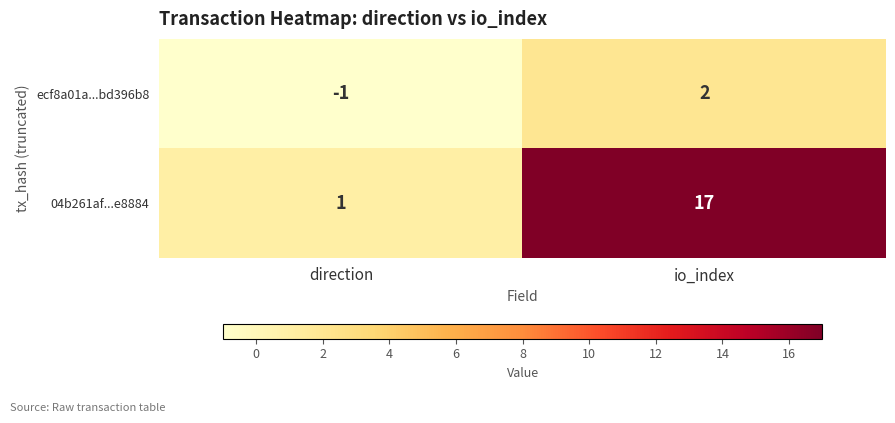

What is the difference between the maximum and minimum values in the 04b261af...e8884 series?

16